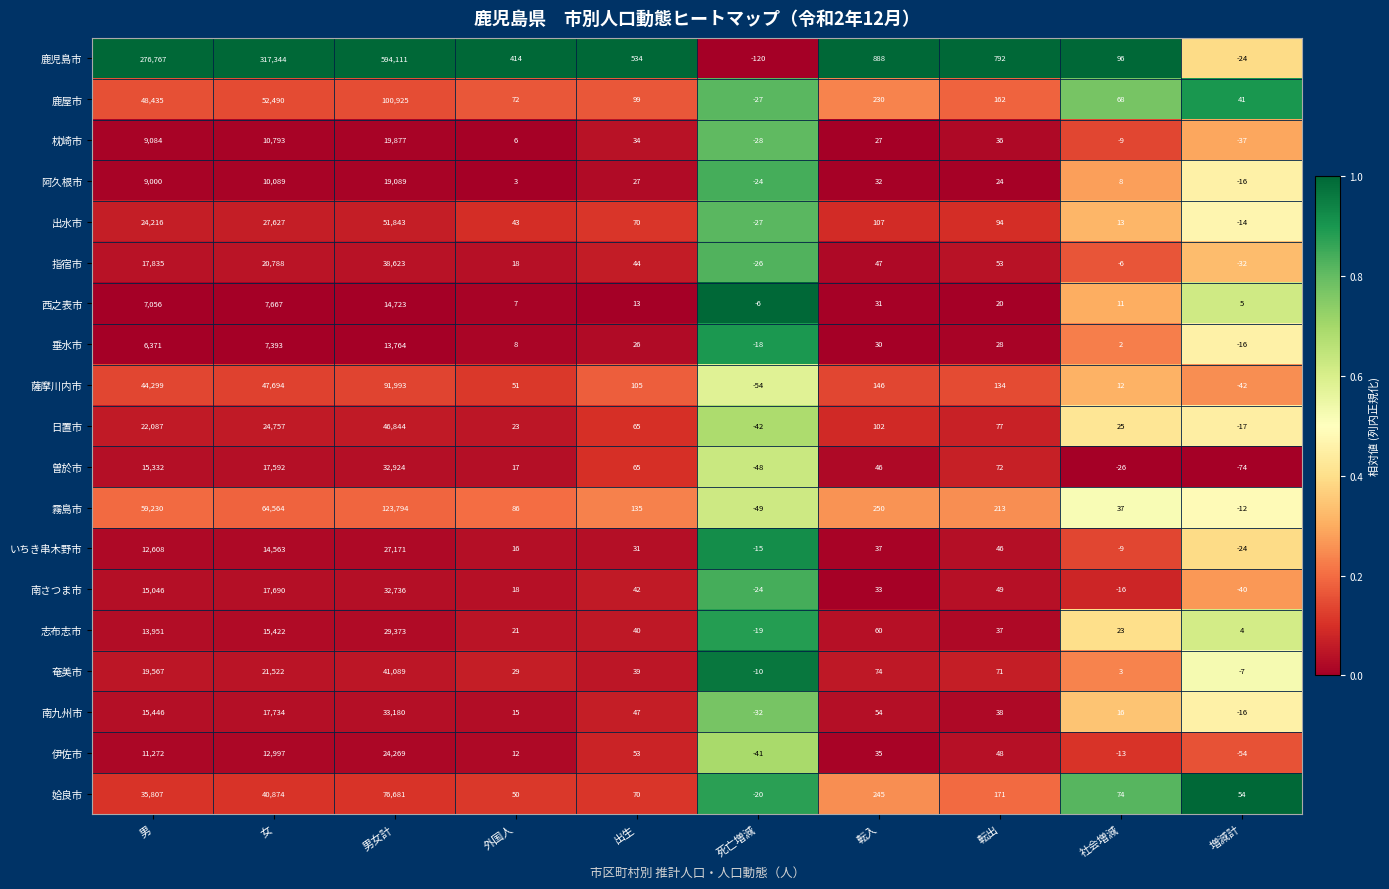

What is the difference between the maximum and minimum values in the 指宿市 series?

38655